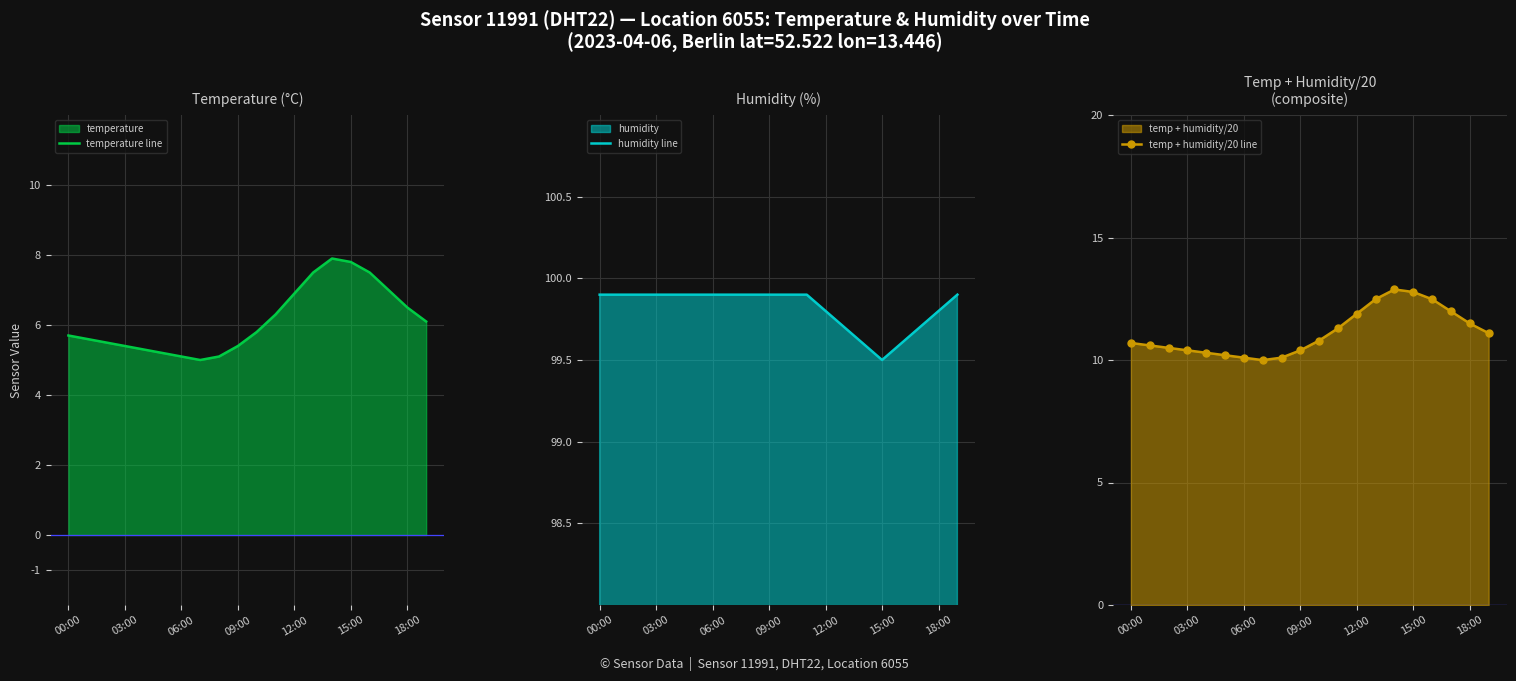

How many values in the temp + humidity/20 line series exceed 10?

19